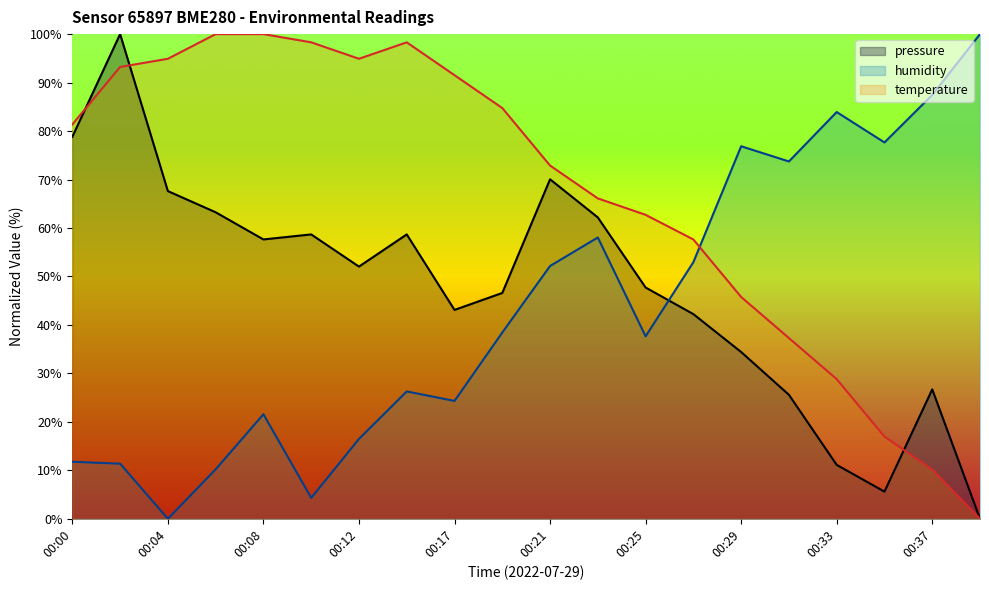

How many times do temperature and humidity cross each other?

1